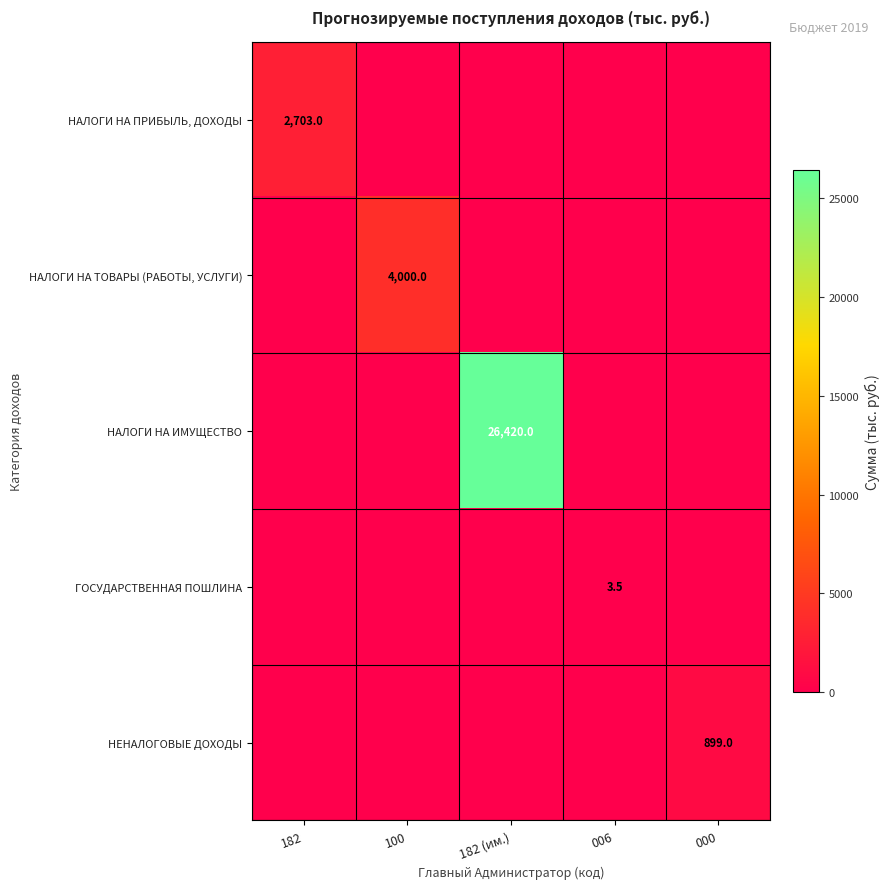

True or false: НАЛОГИ НА ТОВАРЫ (РАБОТЫ, УСЛУГИ) has a value of 6737.3 at 100.

False